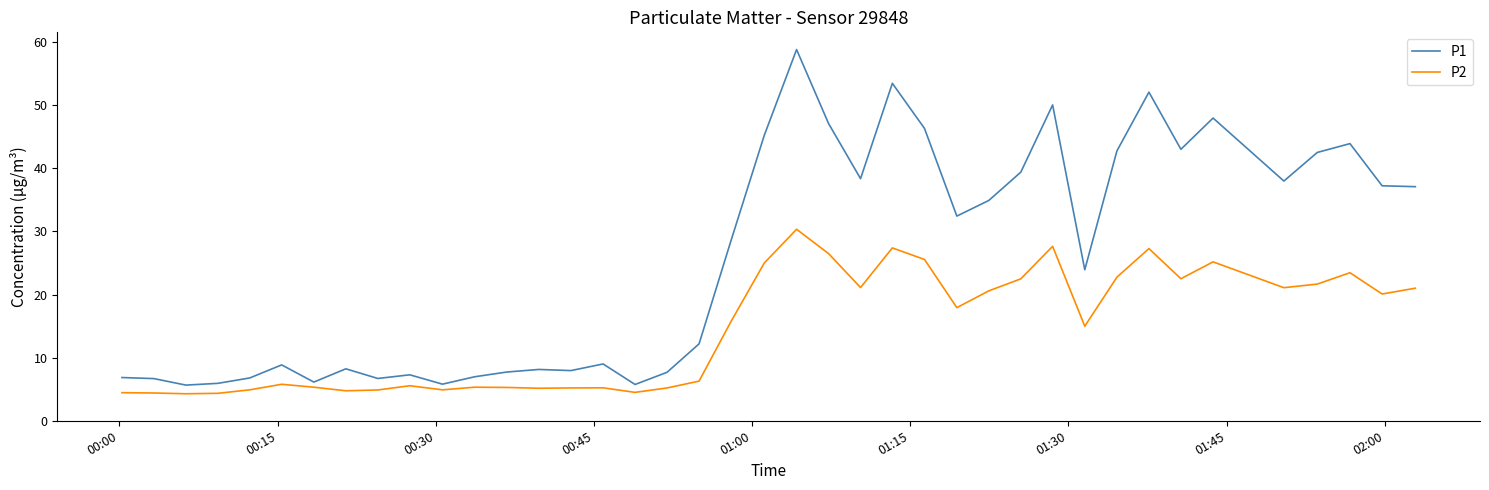

Which series has the largest range (max minus min)?

P1